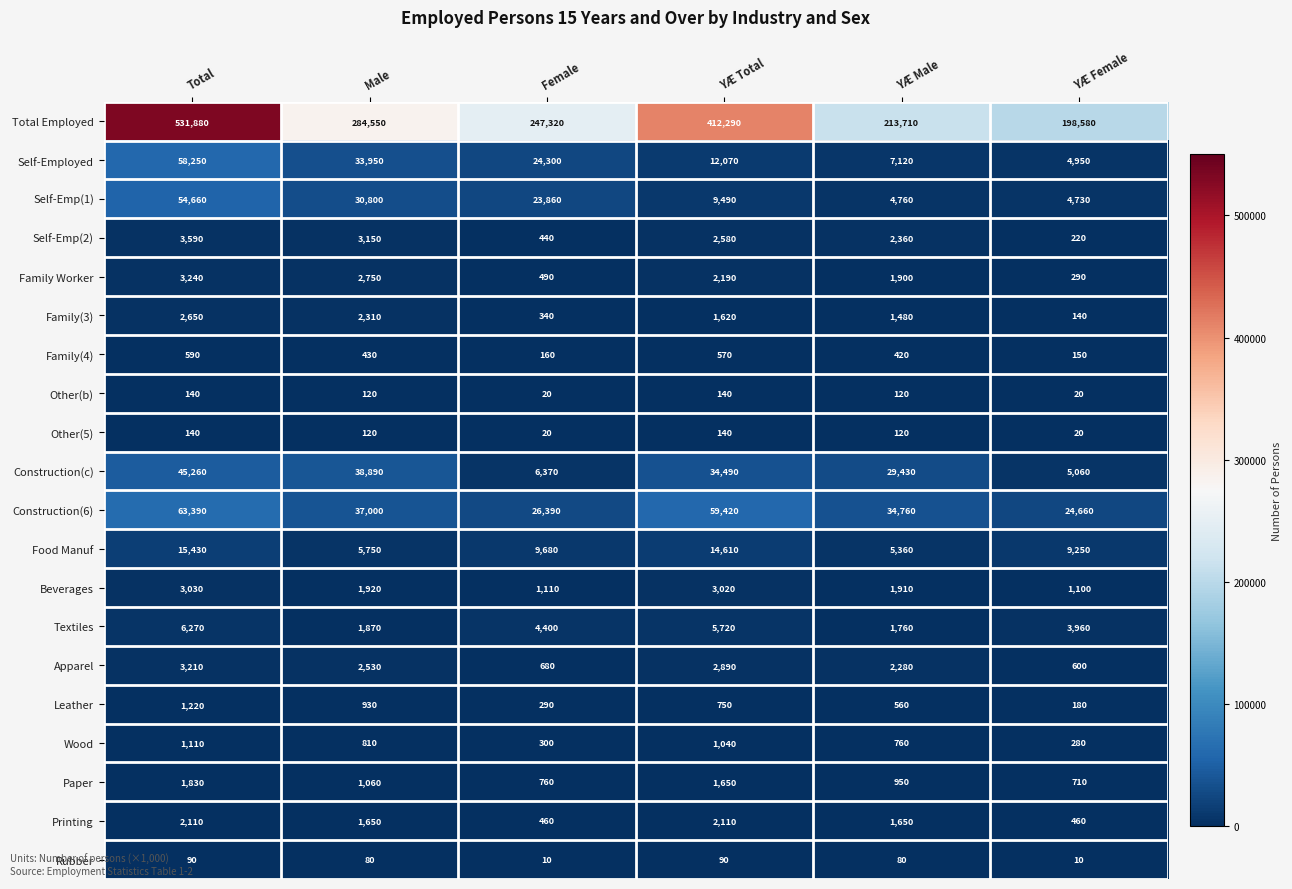

At which label is Construction(6) closest to 44025?

Male